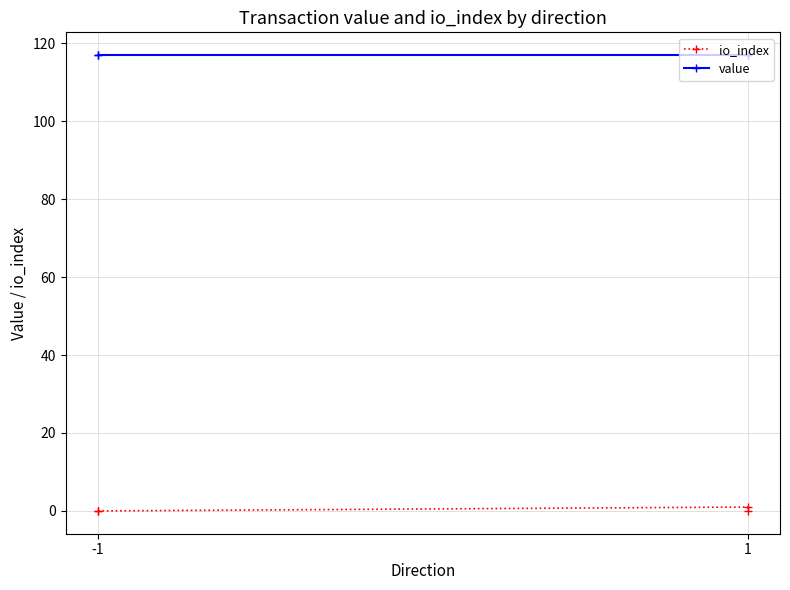

True or false: io_index and value cross at least once.

False